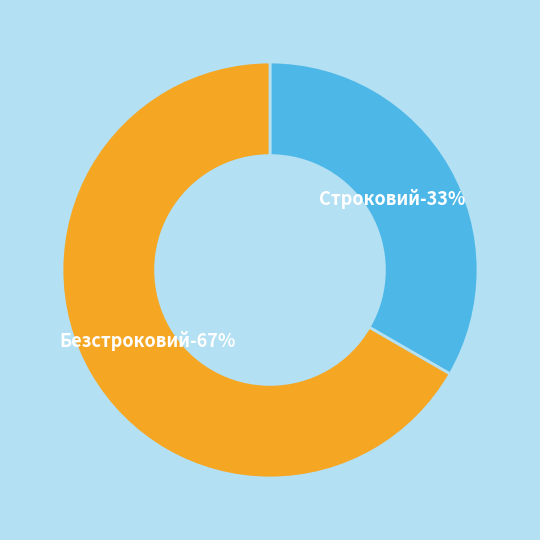

Combined, do Безстроковий and Строковий account for over 50%?

Yes